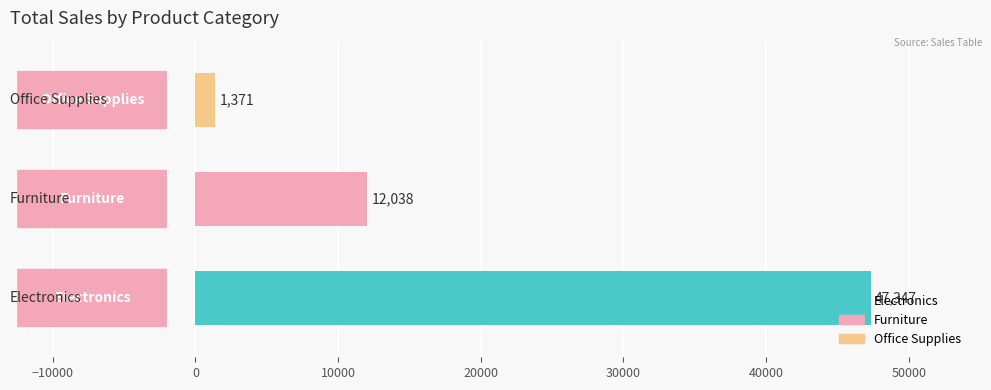

What is the sum of all values?

60756.0